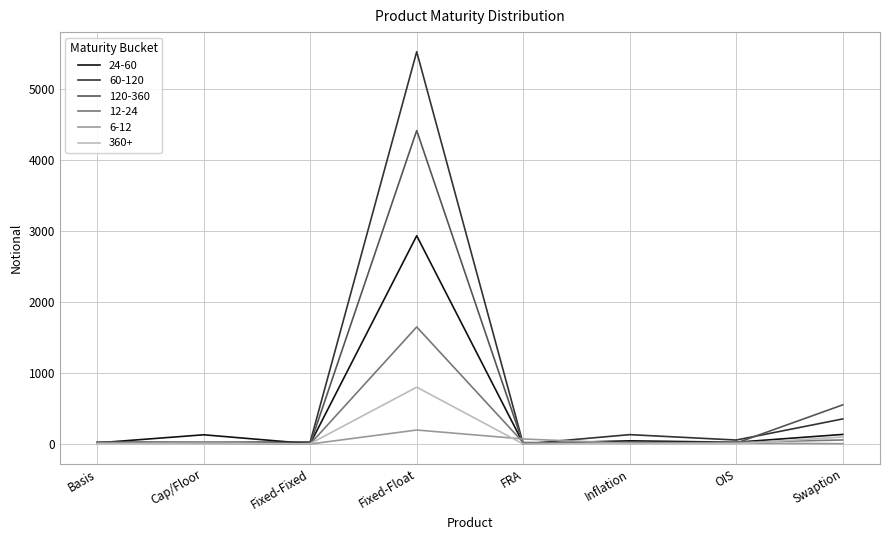

What is the greatest value displayed?

5519